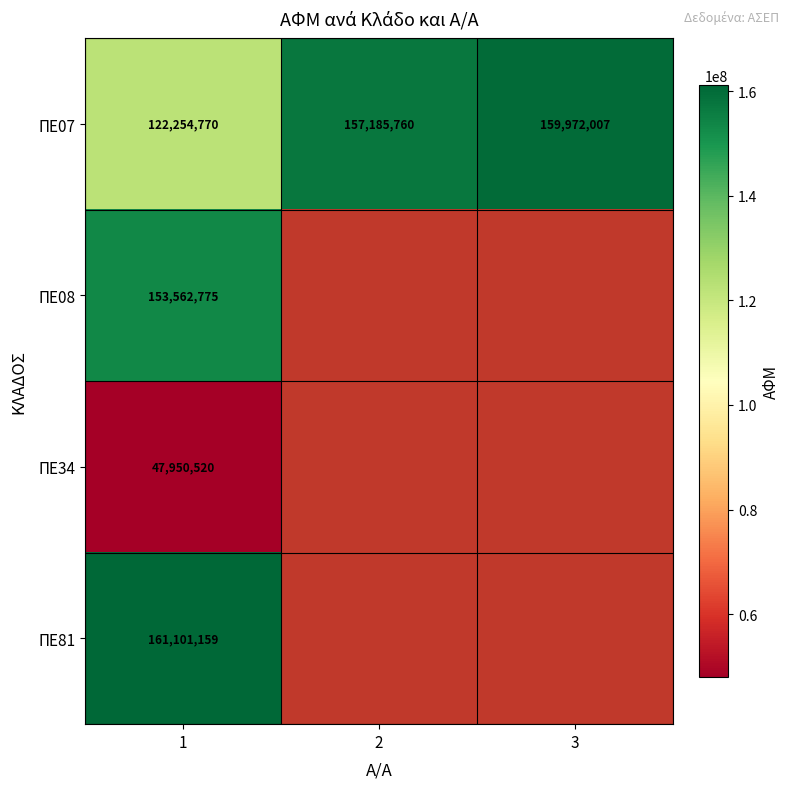

How many values in the ΠΕ07 series are below 157185760?

1